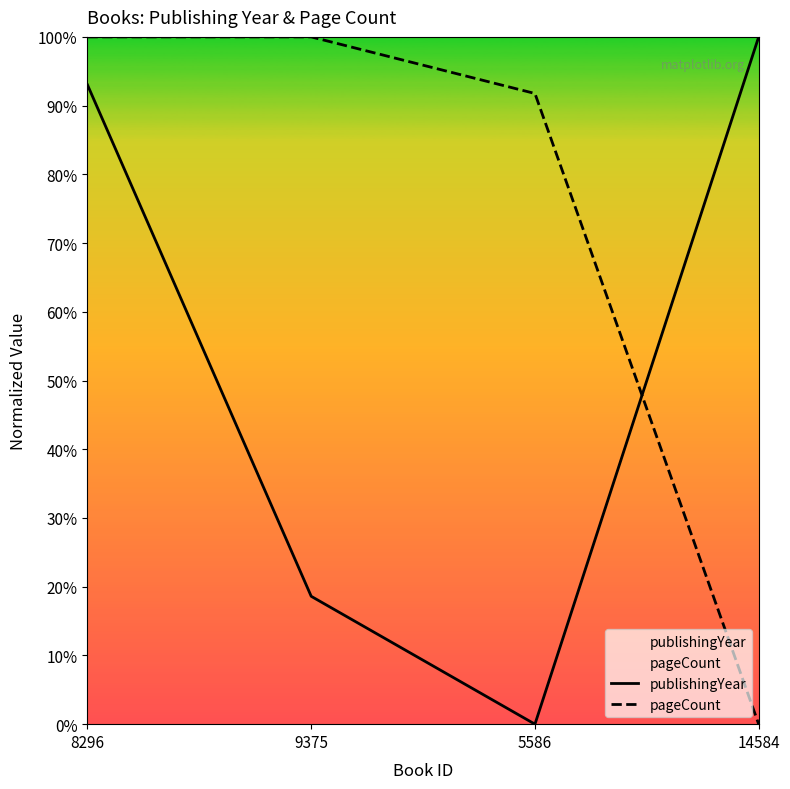

Where do publishingYear and pageCount first cross each other?

5586 and 14584